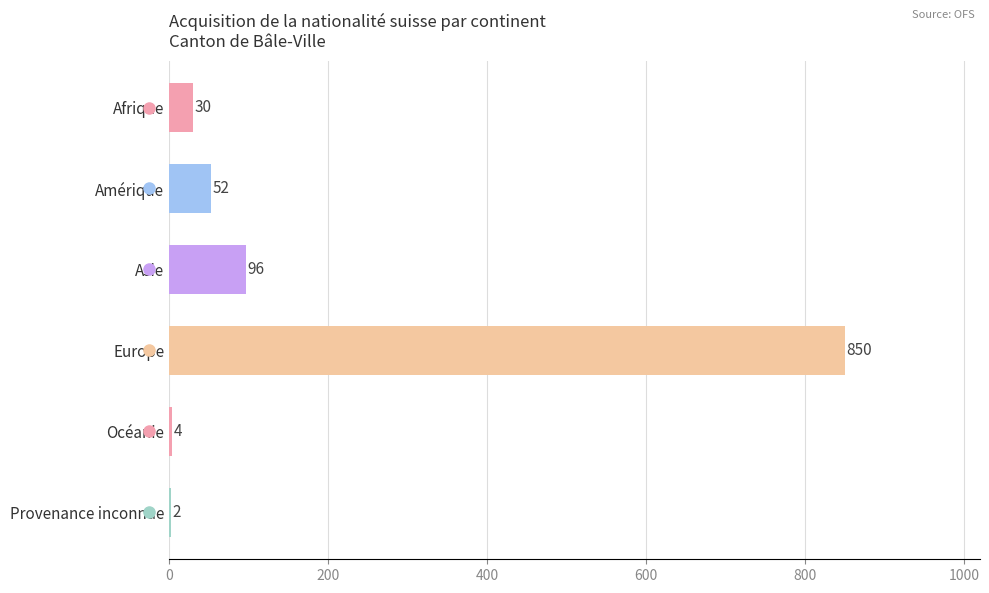

True or false: the data shows 40 at Asie.

False